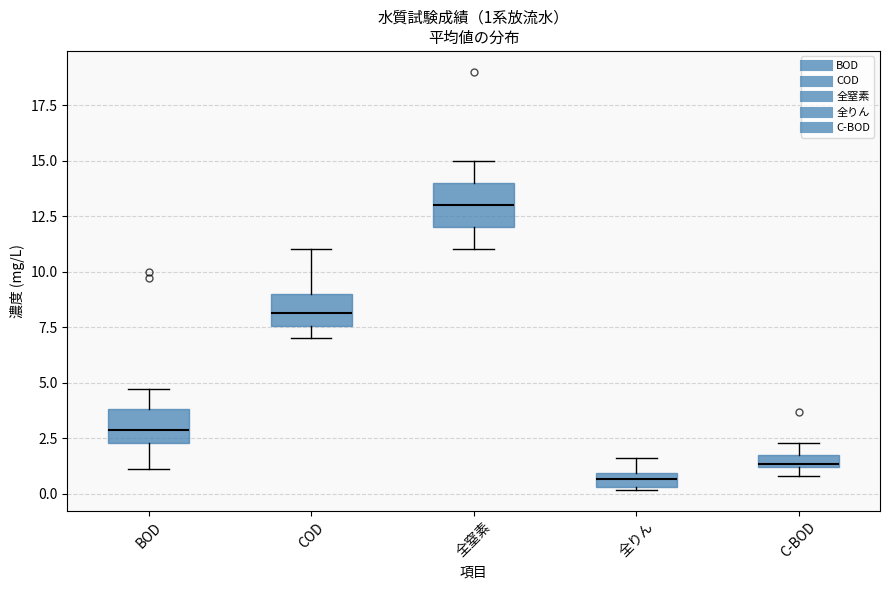

Which box's median line is the lowest?

全りん